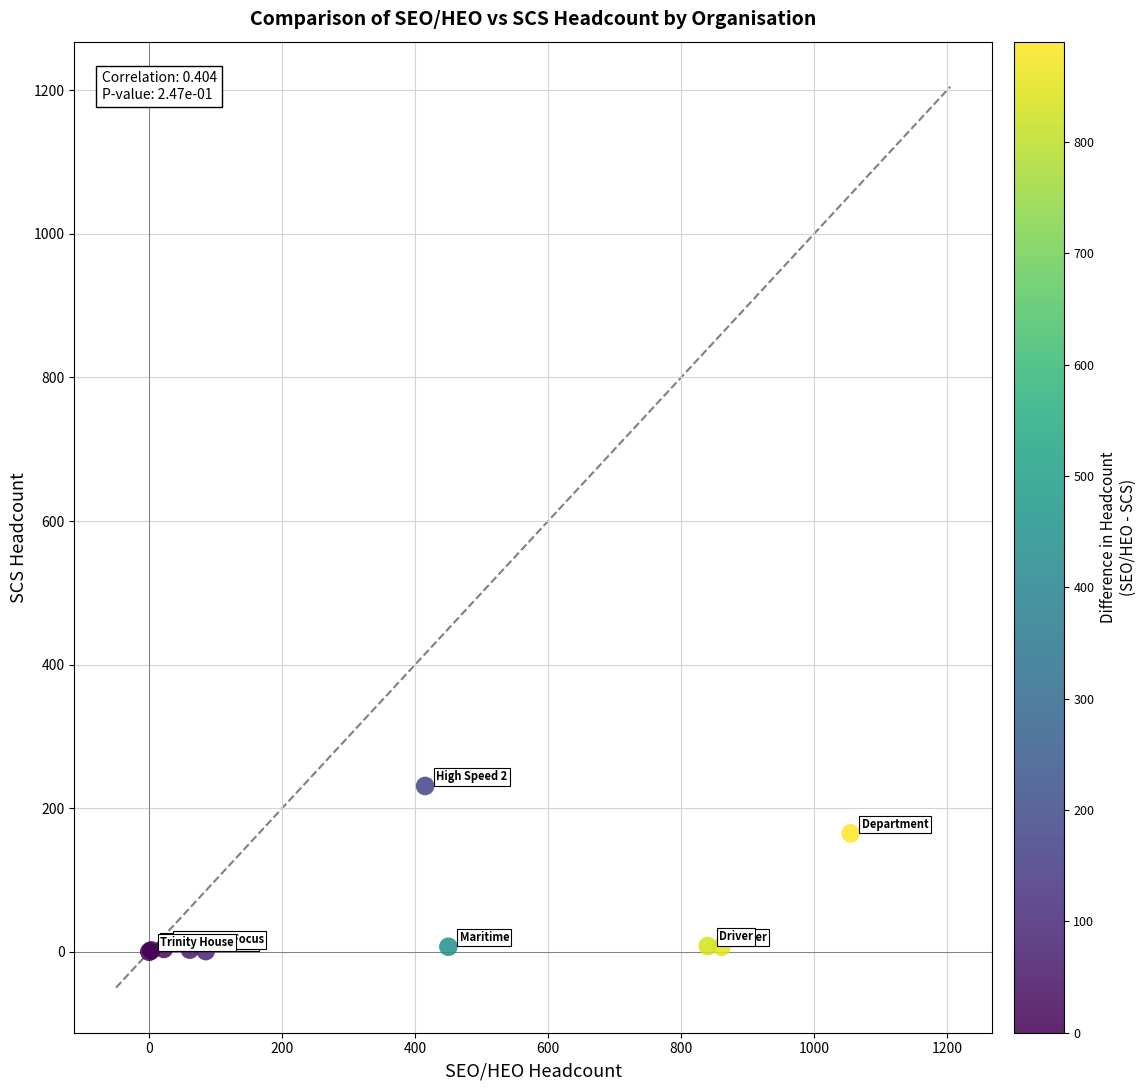

What Y value in the scatter plot is closest to 115?

165